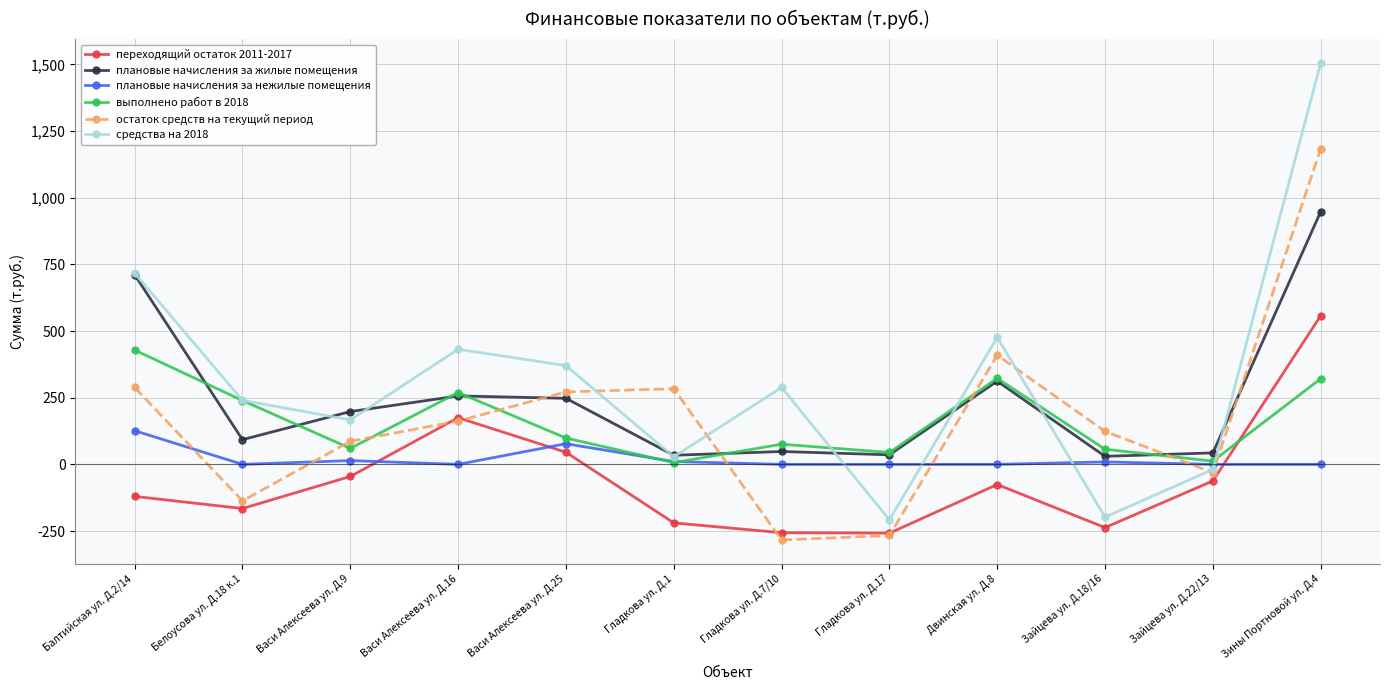

What is the sum of all плановые начисления за нежилые помещения values?

237.6